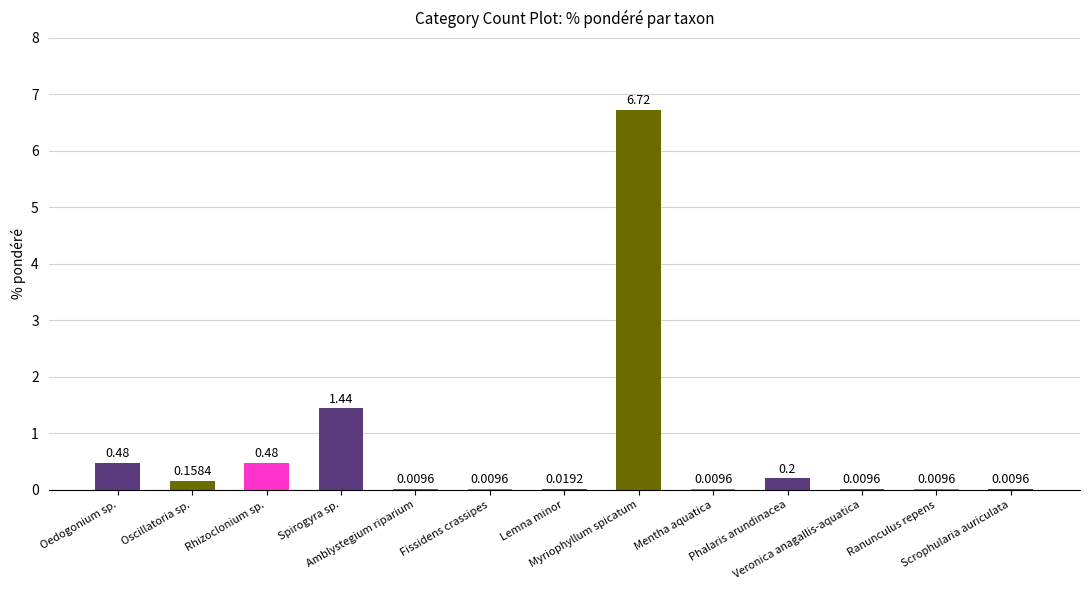

What is the average value?

0.7